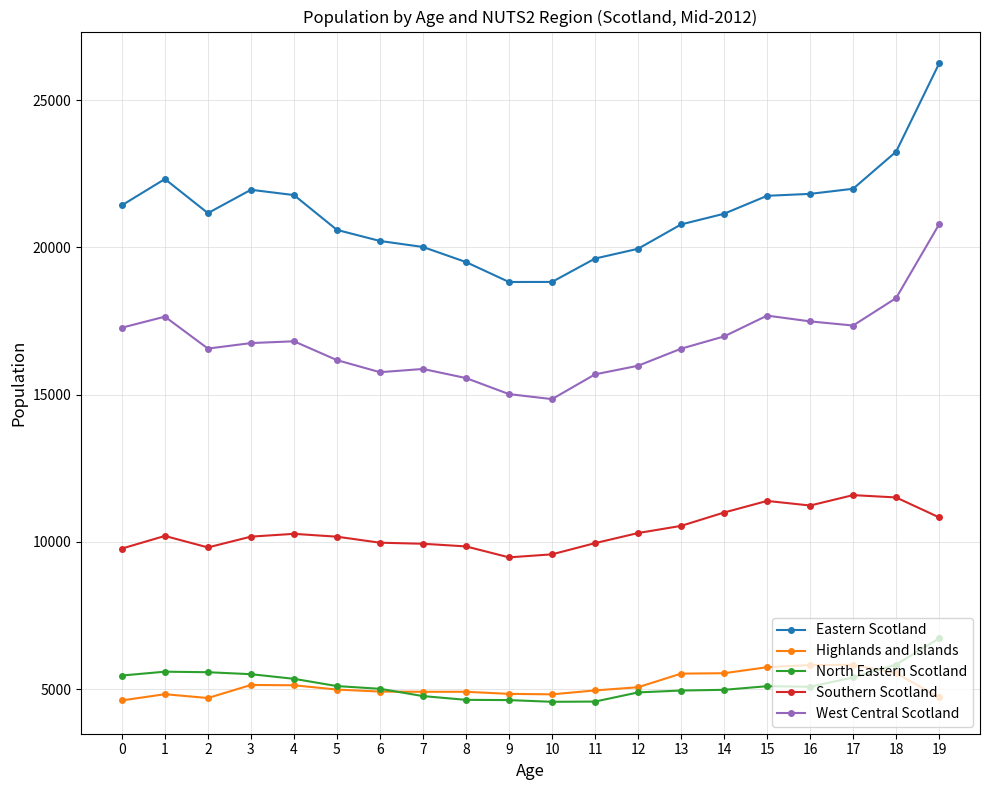

What are all the series names shown in the legend?

Eastern Scotland, Highlands and Islands, North Eastern Scotland, Southern Scotland, West Central Scotland